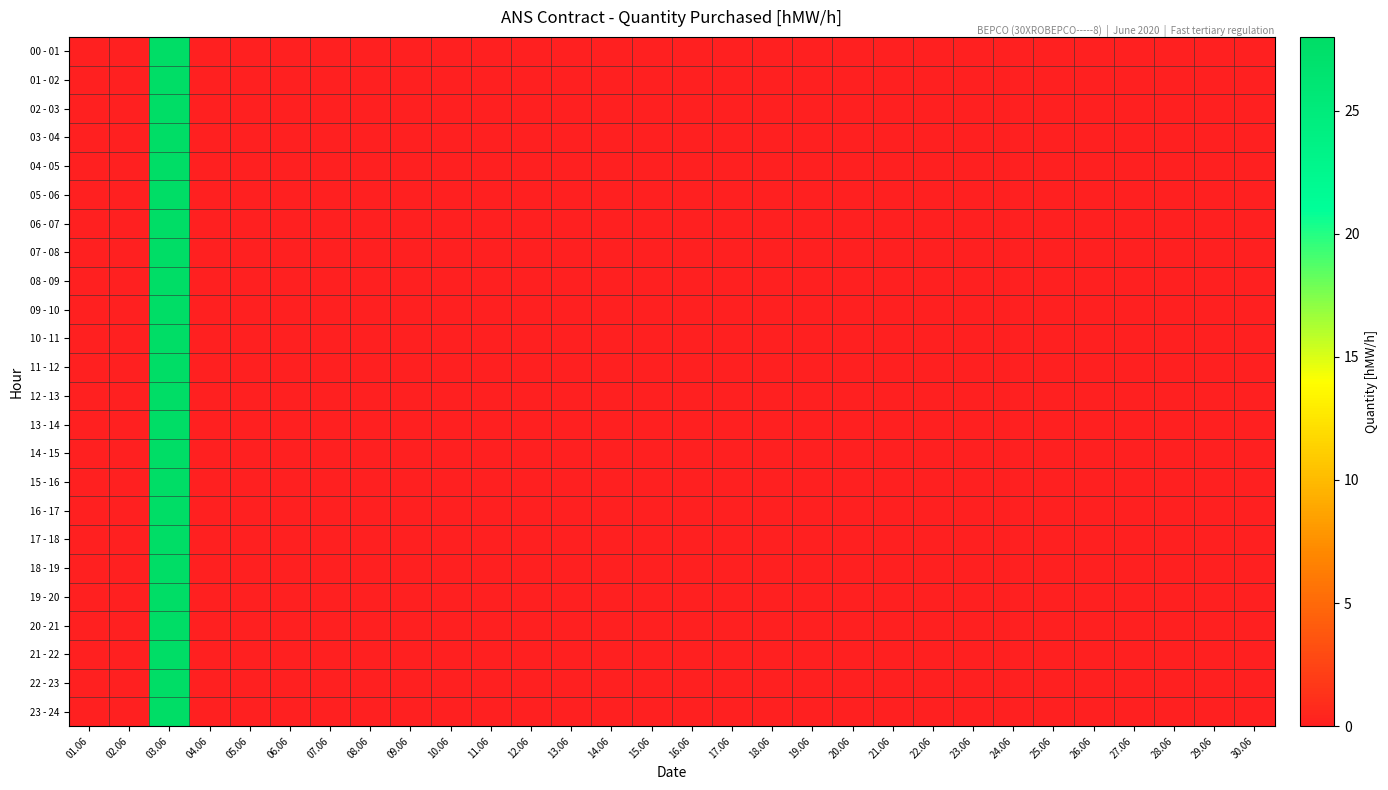

At 03.06, list the series in order from smallest to largest.

00 - 01, 01 - 02, 02 - 03, 03 - 04, 04 - 05, 05 - 06, 06 - 07, 07 - 08, 08 - 09, 09 - 10, 10 - 11, 11 - 12, 12 - 13, 13 - 14, 14 - 15, 15 - 16, 16 - 17, 17 - 18, 18 - 19, 19 - 20, 20 - 21, 21 - 22, 22 - 23, 23 - 24